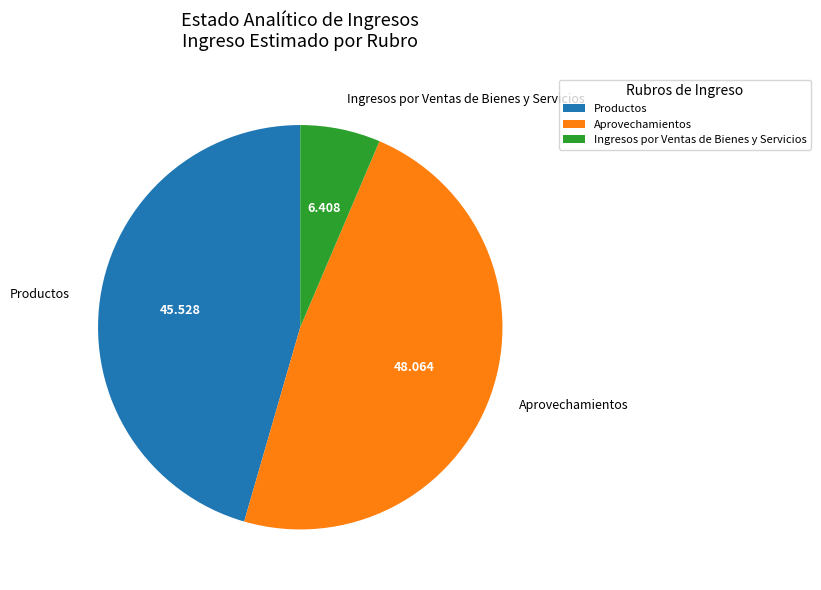

Count the number of slices in the pie.

3